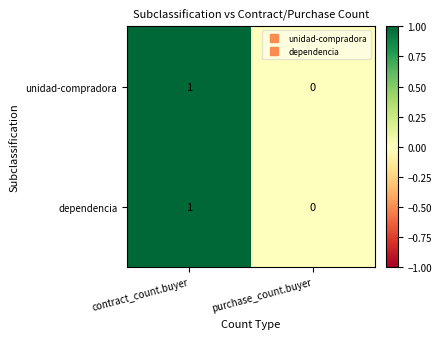

How many data points does each series have?

2